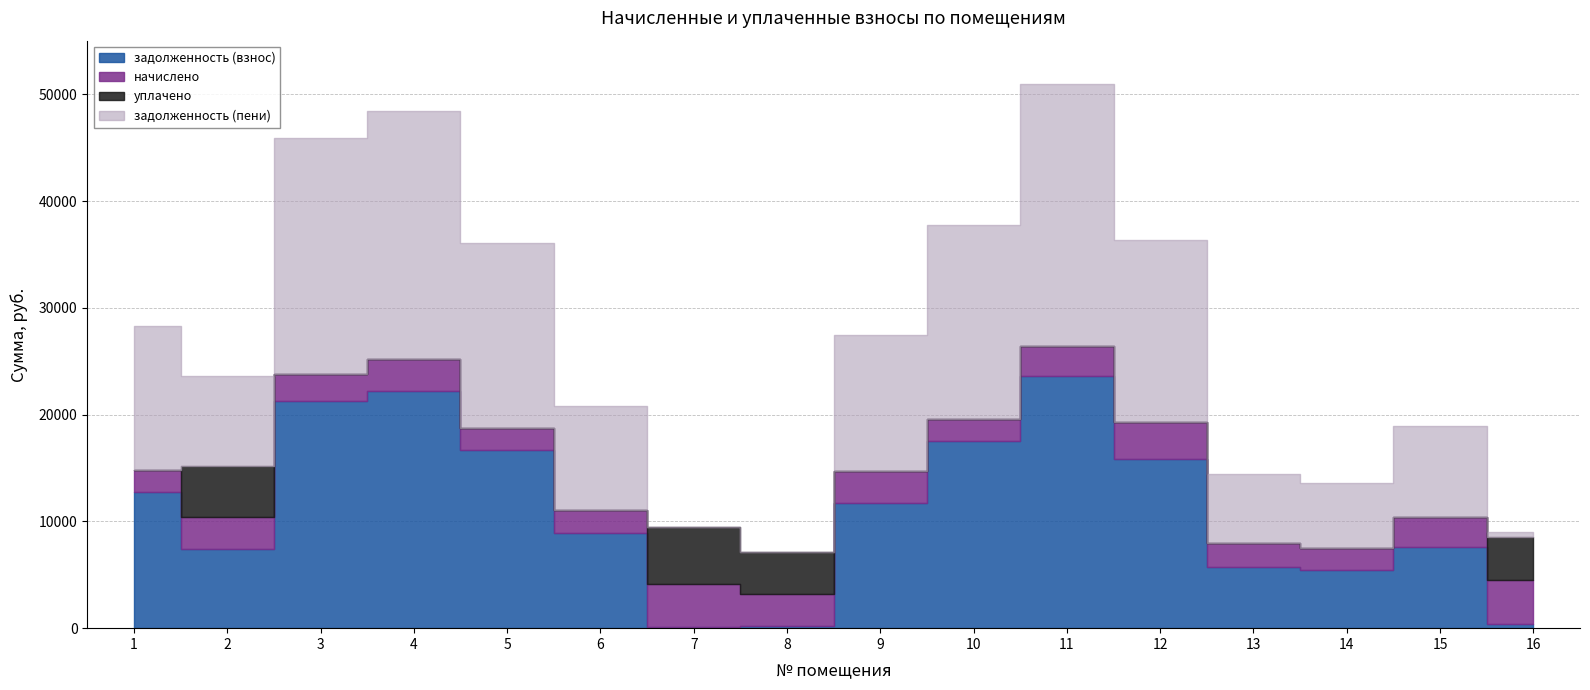

Reading left to right, what are all the values shown in this chart?

задолженность (взнос): 1=12784.8	2=7443.3	3=21248.9	4=22241.4	5=16712.6	6=8951.7	7=128.6	8=224.2	9=11691.6	10=17488.6	11=23576.9	12=15884.6	13=5727.2	14=5411.0	15=7582.7	16=377.3
начислено: 1=2052.0	2=2966.4	3=2563.2	4=2966.4	5=2016.0	6=2145.6	7=4010.4	8=2944.8	9=3031.2	10=2109.6	11=2844.0	12=3420.0	13=2239.2	14=2089.4	15=2858.4	16=4111.2
уплачено: 1=0.0	2=4779.5	3=0.0	4=0.0	5=0.0	6=0.0	7=5344.5	8=3961.5	9=0.0	10=0.0	11=0.0	12=0.0	13=0.0	14=0.0	15=0.0	16=4025.1
задолженность (пени): 1=13468.8	2=8432.1	3=22103.3	4=23230.2	5=17384.6	6=9666.9	7=0.0	8=0.0	9=12702.0	10=18191.8	11=24524.9	12=17024.6	13=6473.6	14=6107.5	15=8535.5	16=457.7